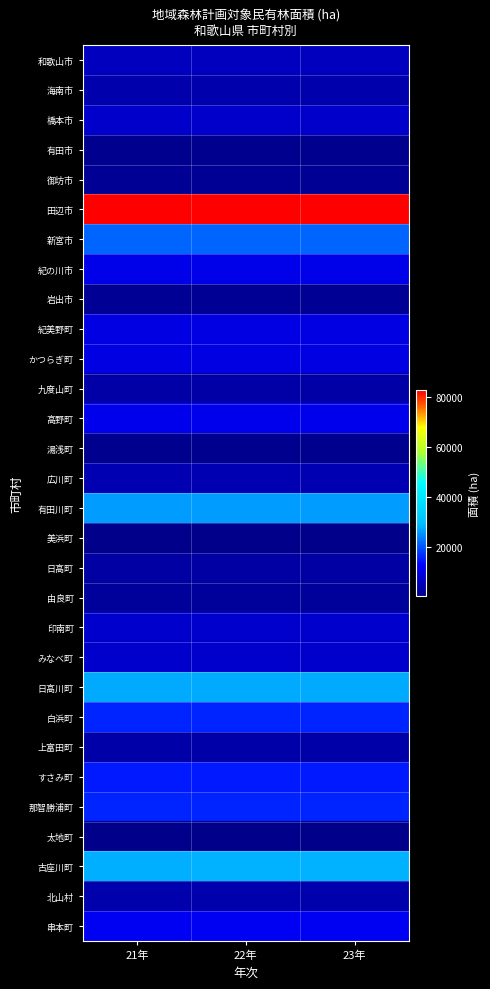

Rank the series at 21年 from lowest to highest value.

太地町, 美浜町, 有田市, 湯浅町, 岩出市, 御坊市, 由良町, 日高町, 九度山町, 上富田町, 海南市, 北山村, 広川町, 和歌山市, 橋本市, 印南町, みなべ町, 紀美野町, かつらぎ町, 紀の川市, 高野町, 串本町, すさみ町, 白浜町, 那智勝浦町, 新宮市, 有田川町, 日高川町, 古座川町, 田辺市